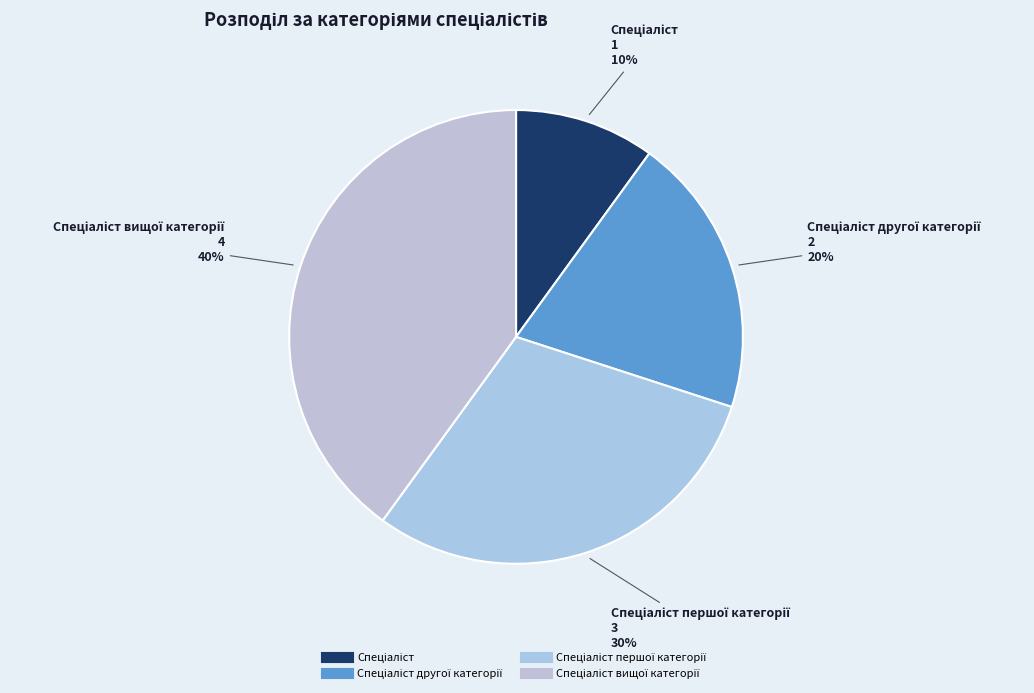

To the nearest percent, what is the difference between the largest and smallest slice percentages?

30%